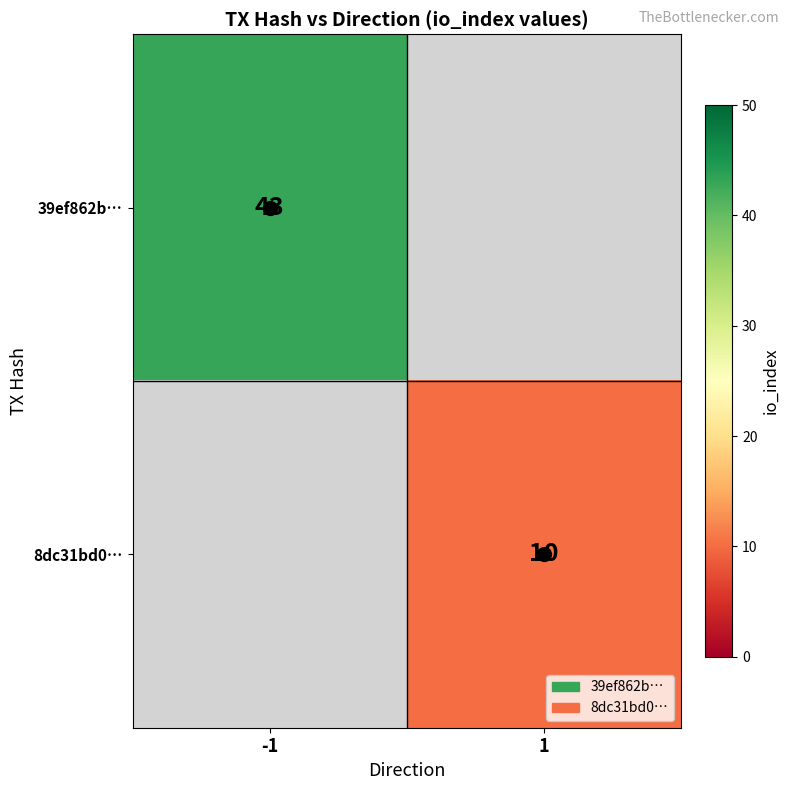

The value of 39ef862b… at -1 is 57. True or false?

False